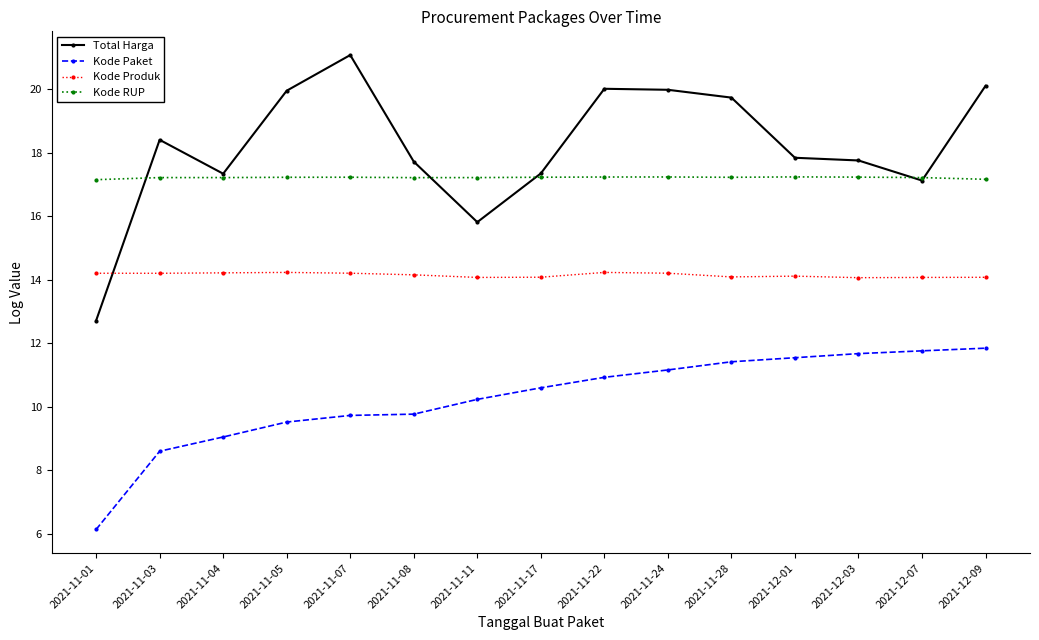

What is the sum of all Kode Produk values?

212.3